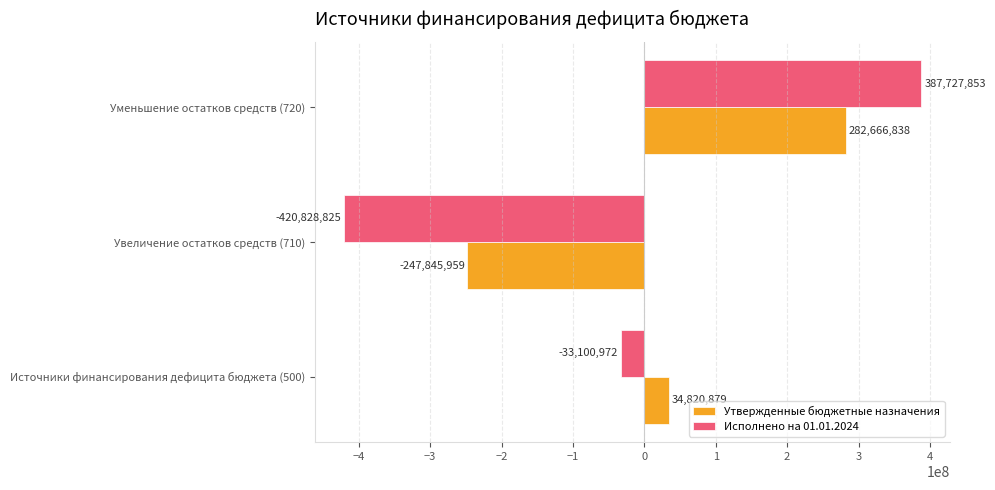

At which label is Исполнено на 01.01.2024 closest to -16550486?

Источники финансирования дефицита бюджета (500)